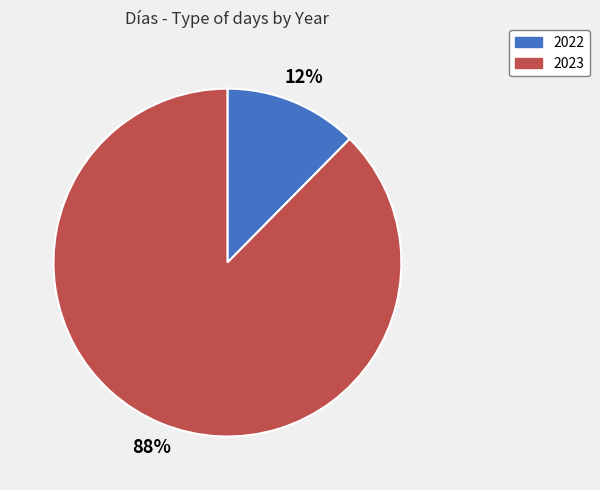

Do 2023 and 2022 together represent more than half of the pie?

Yes